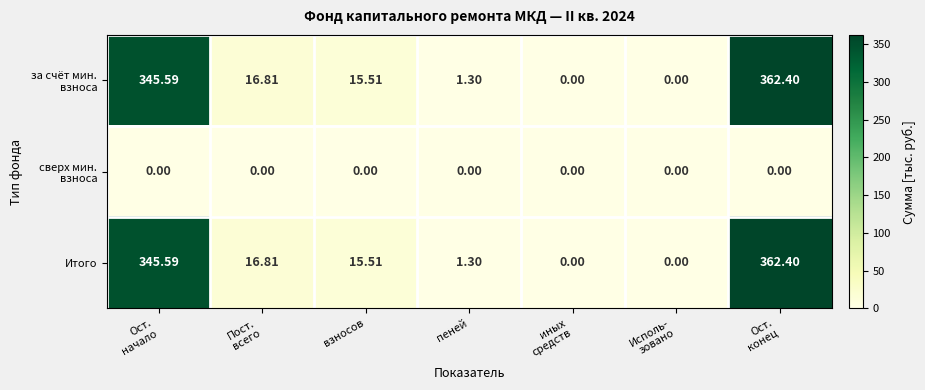

What is the spread (max minus min) of values at Ост.
начало?

345.6